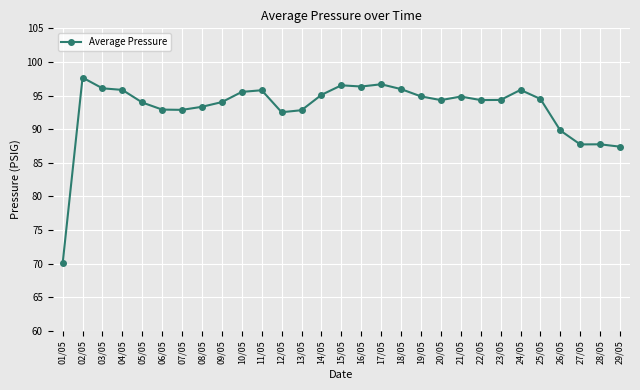

What is the difference between the values at 09/05 and 17/05?

2.7